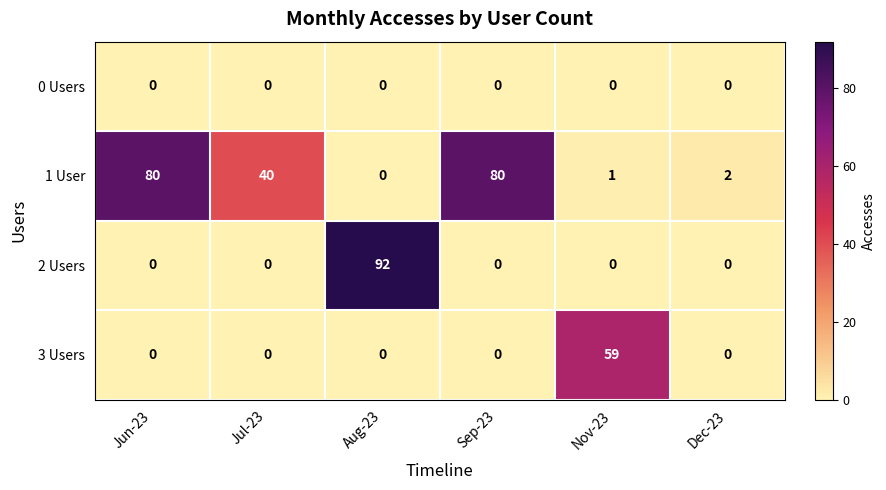

List the series in order of their peak value, lowest first.

0 Users, 3 Users, 1 User, 2 Users